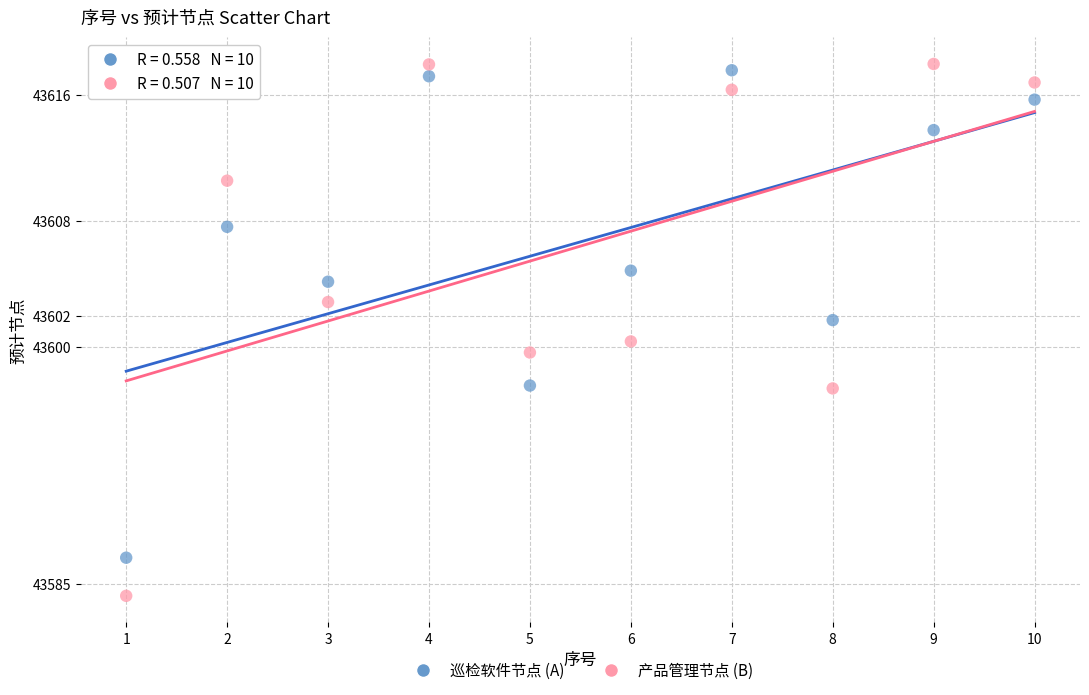

Across all data points, what is the range of X values (max minus min)?

9.0